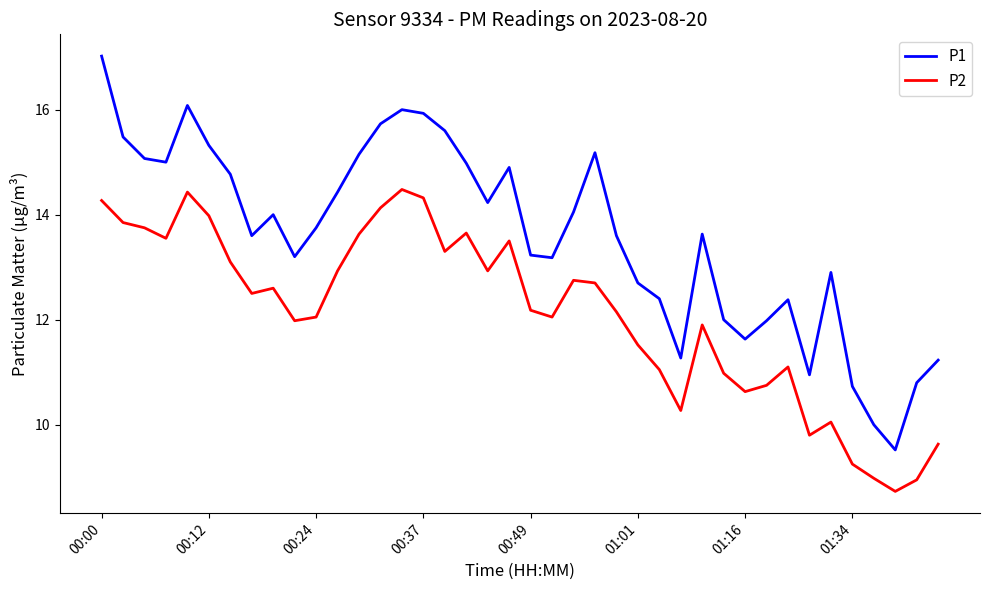

True or false: P1 and P2 cross at least once.

False